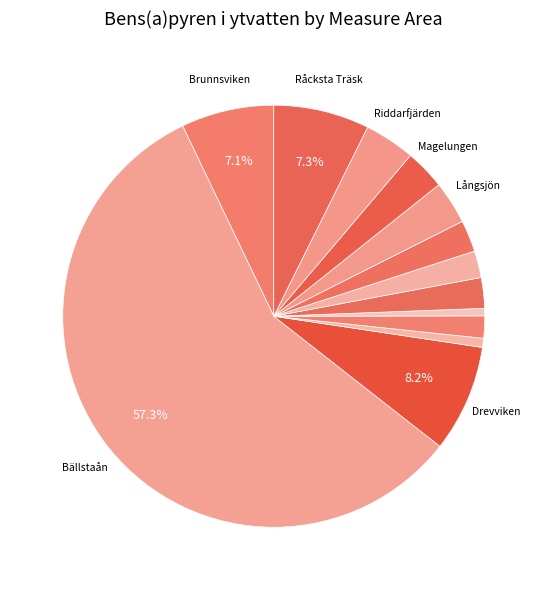

Count the number of slices in the pie.

13